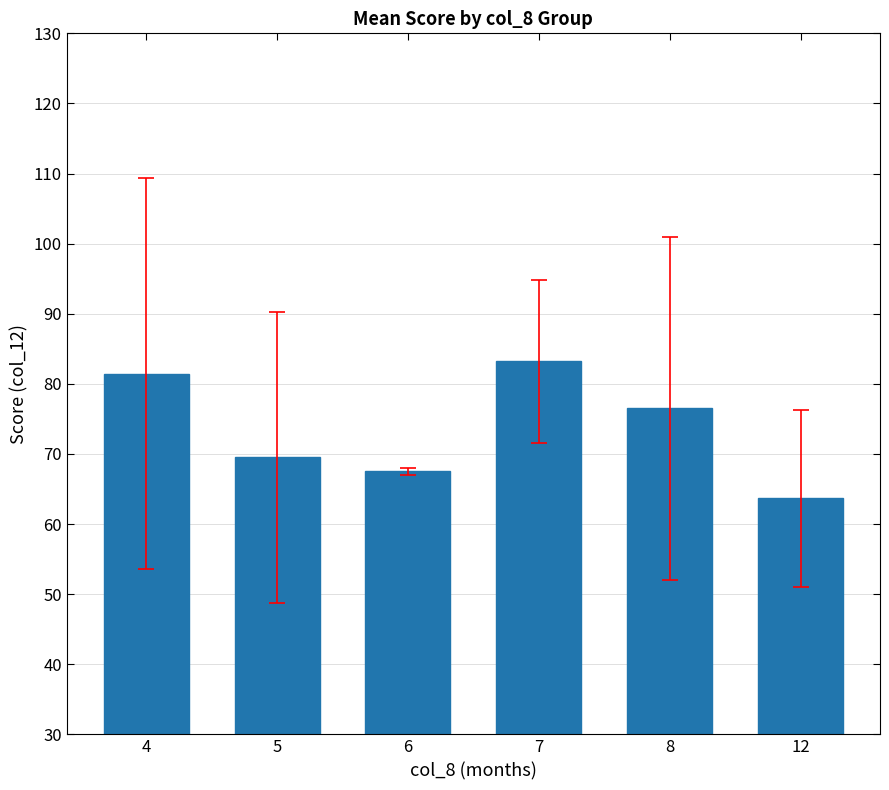

What is the value of the 6th bar from the left?

63.7